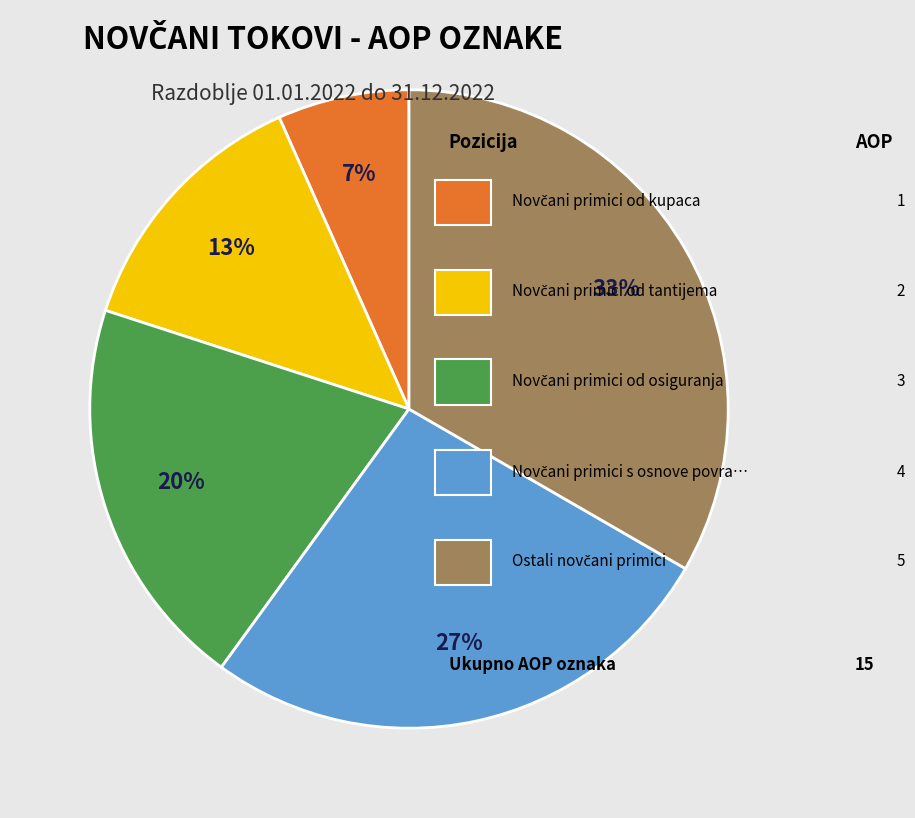

To the nearest percent, what is the average slice percentage?

20%